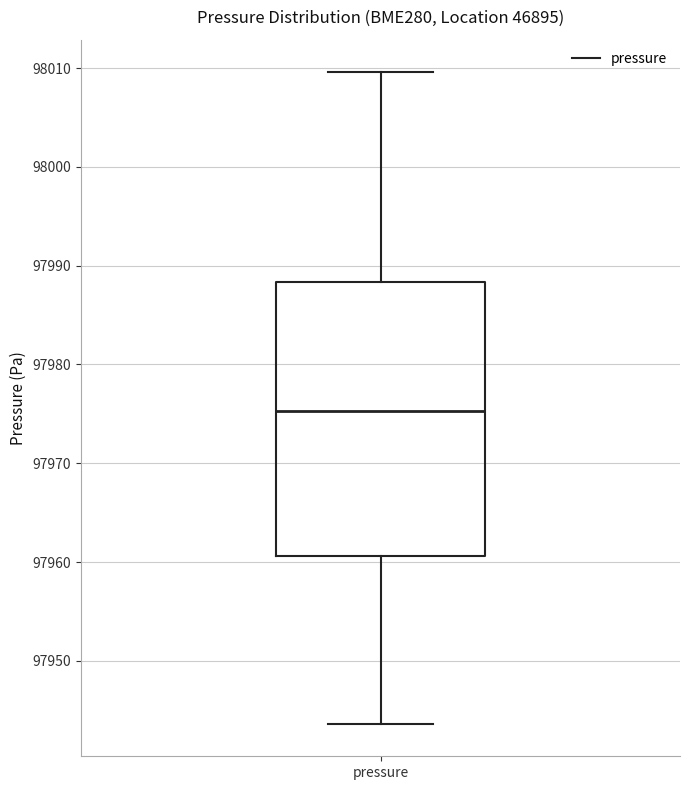

Transcribe this box plot: give where the median line is, the range the box spans, and where the two whiskers end, as read against the y-axis. The values are not printed on the chart, so give them approximately, as read against the axis.

median 97975, box 97961 to 97988, whiskers 97944 to 98010